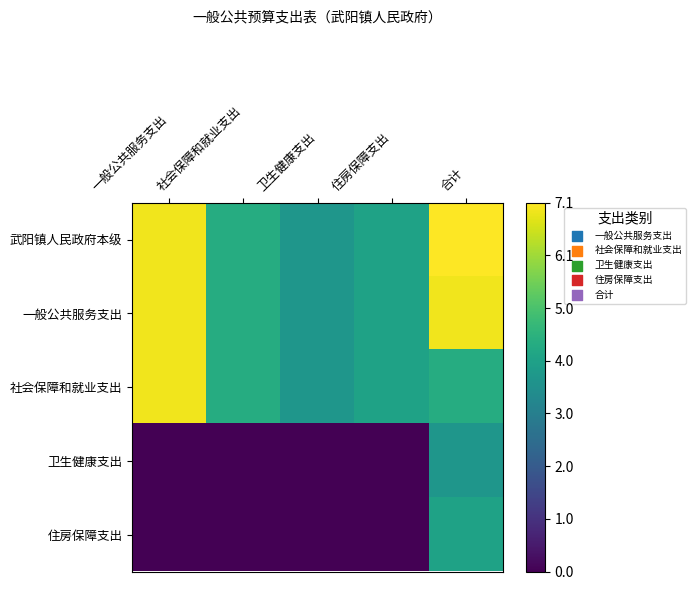

Reading left to right, what are all the values shown in this chart?

武阳镇人民政府本级: 一般公共服务支出=6.9	社会保障和就业支出=4.4	卫生健康支出=3.7	住房保障支出=4.1	合计=7.1
一般公共服务支出: 一般公共服务支出=6.9	社会保障和就业支出=4.4	卫生健康支出=3.7	住房保障支出=4.1	合计=6.9
社会保障和就业支出: 一般公共服务支出=6.9	社会保障和就业支出=4.4	卫生健康支出=3.7	住房保障支出=4.1	合计=4.4
卫生健康支出: 一般公共服务支出=0.0	社会保障和就业支出=0.0	卫生健康支出=0.0	住房保障支出=0.0	合计=3.7
住房保障支出: 一般公共服务支出=0.0	社会保障和就业支出=0.0	卫生健康支出=0.0	住房保障支出=0.0	合计=4.1